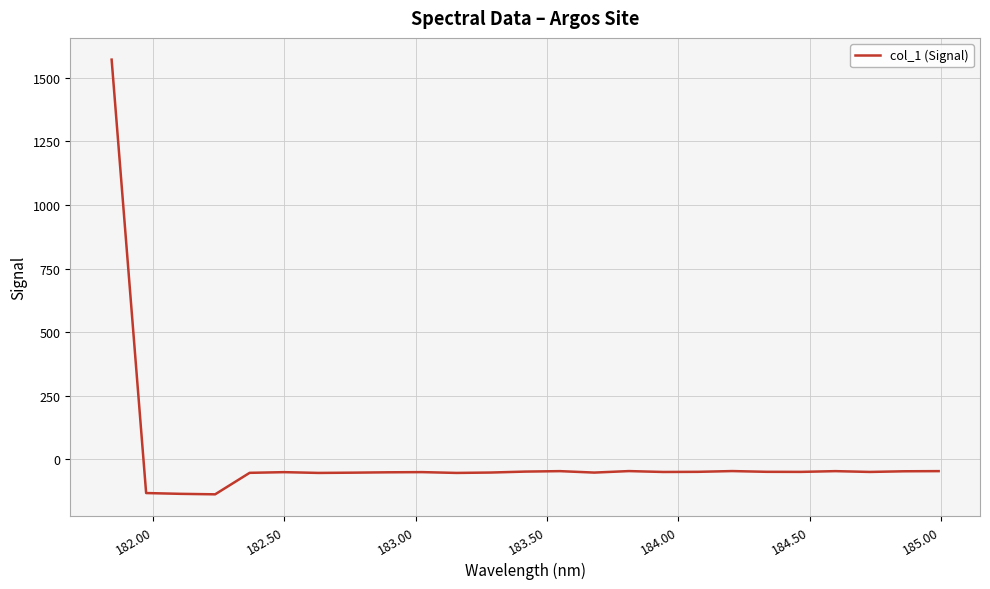

What is the maximum value shown in the chart?

1571.5